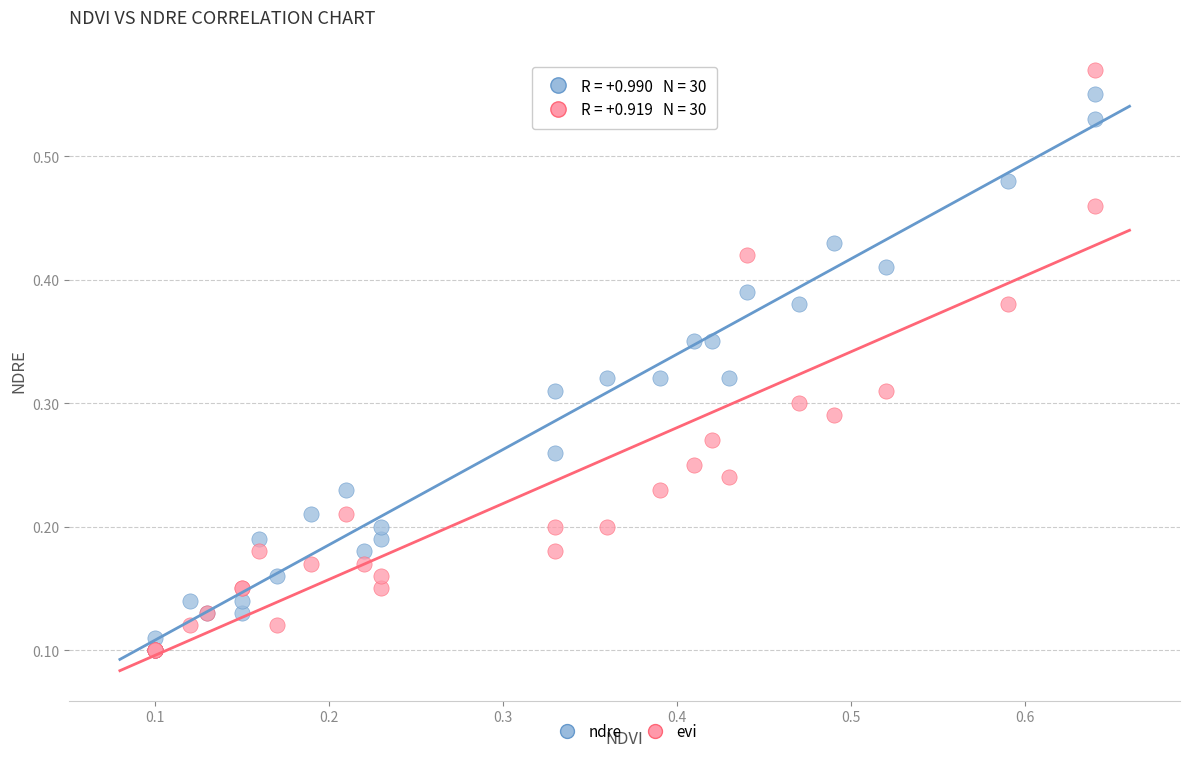

What are all the series names shown in the legend?

ndre, evi